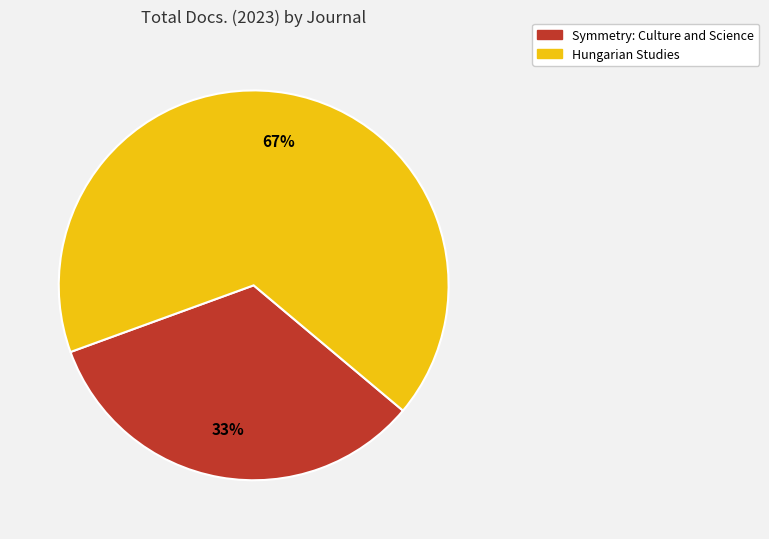

What percentage is the Symmetry: Culture and Science slice, to the nearest percent?

33%